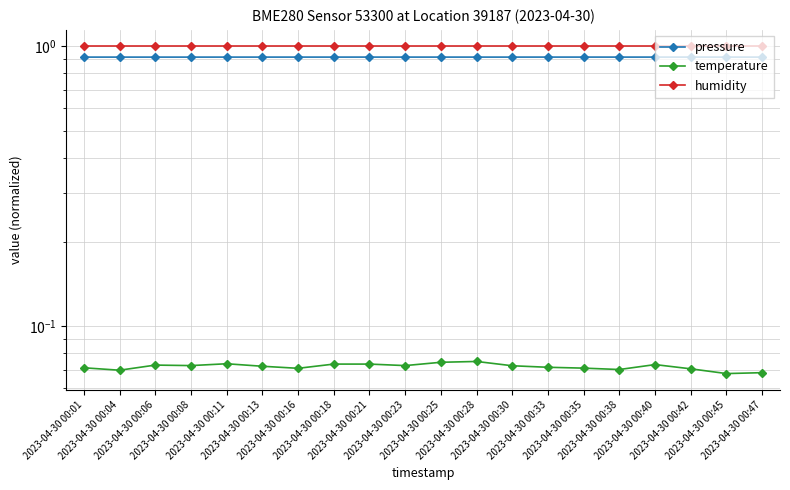

Reading right to left, what are all the values shown in this chart?

pressure: 0.9	0.9	0.9	0.9	0.9	0.9	0.9	0.9	0.9	0.9	0.9	0.9	0.9	0.9	0.9	0.9	0.9	0.9	0.9	0.9
temperature: 0.1	0.1	0.1	0.1	0.1	0.1	0.1	0.1	0.1	0.1	0.1	0.1	0.1	0.1	0.1	0.1	0.1	0.1	0.1	0.1
humidity: 1.0	1.0	1.0	1.0	1.0	1.0	1.0	1.0	1.0	1.0	1.0	1.0	1.0	1.0	1.0	1.0	1.0	1.0	1.0	1.0